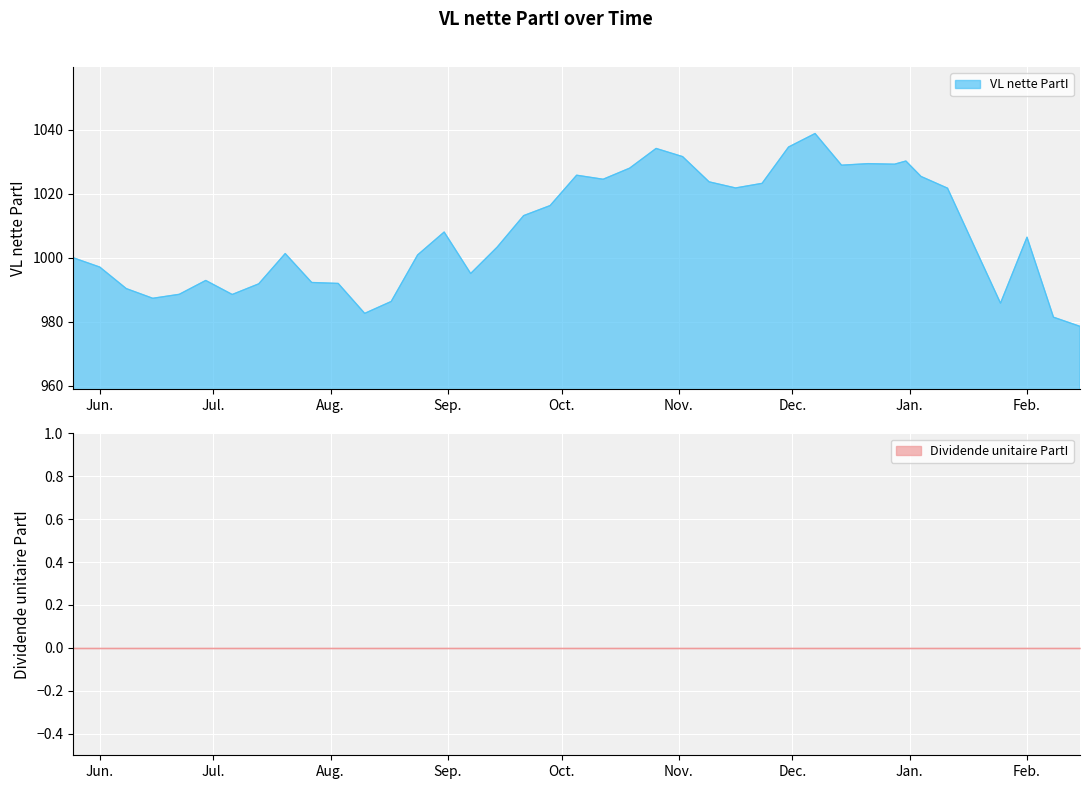

Between 2008-01-04 and 2007-10-12, which is larger?

2008-01-04